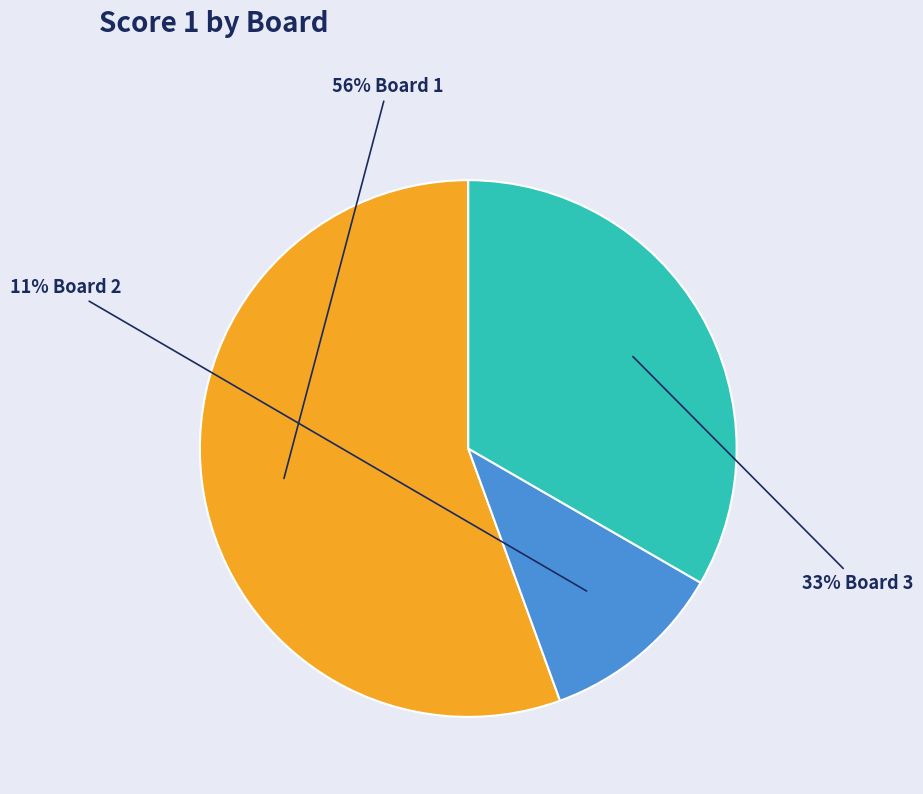

Is there a majority slice in this chart?

Yes